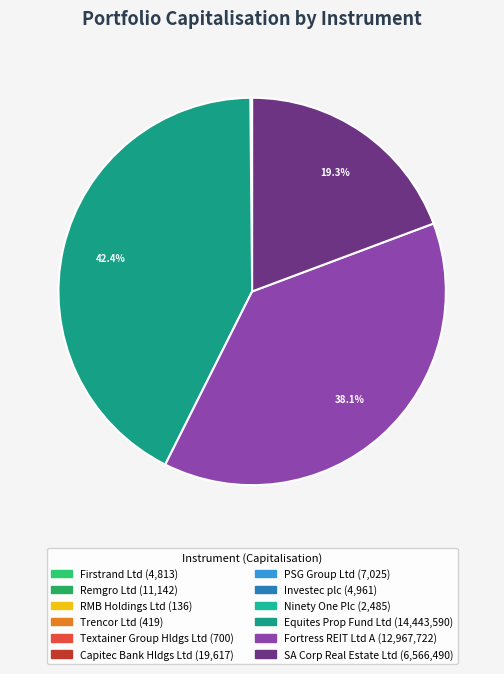

Is there any slice that represents more than half of the pie?

No